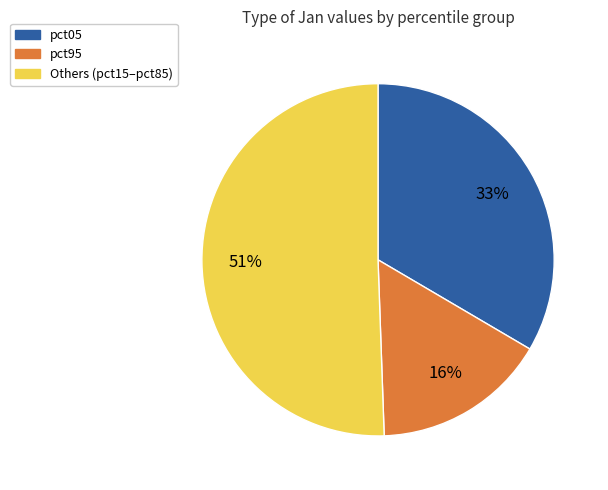

To the nearest percent, what is the difference between the largest and smallest slice percentages?

35%